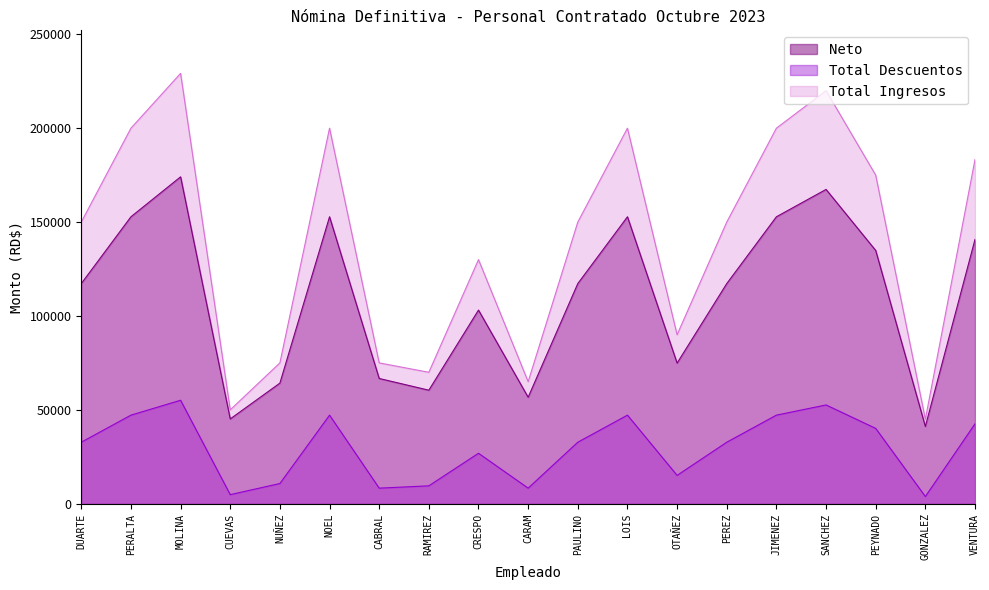

How many lines are shown in the chart?

3